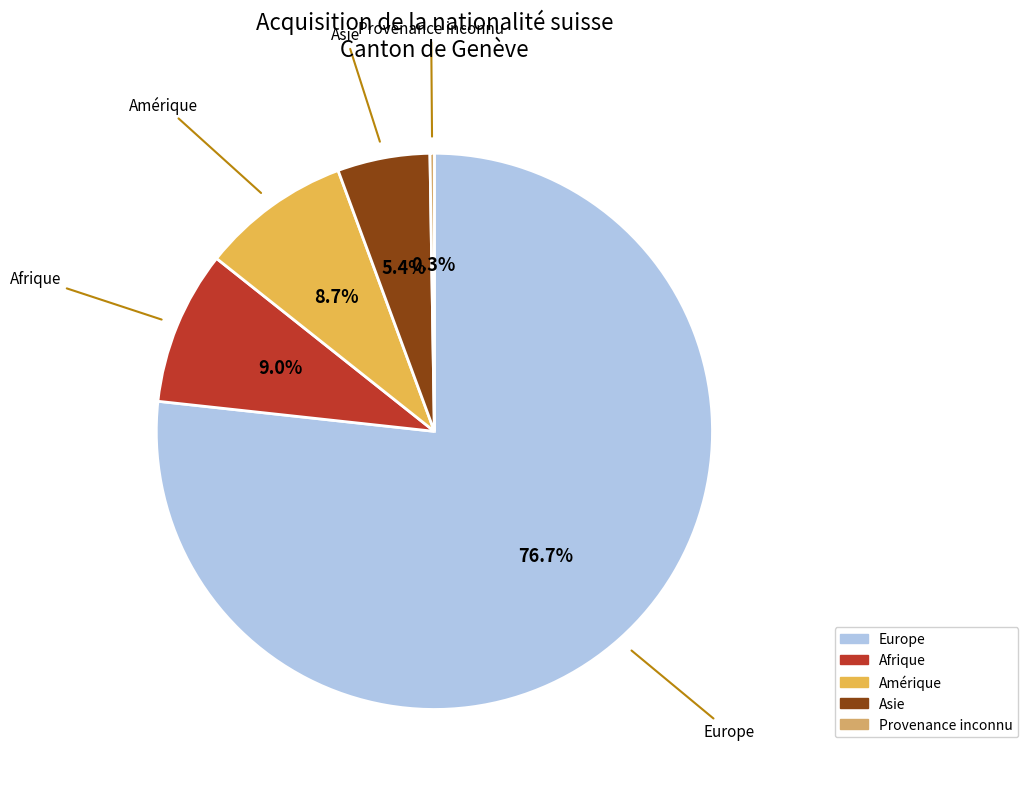

What is the largest slice in the pie chart?

Europe